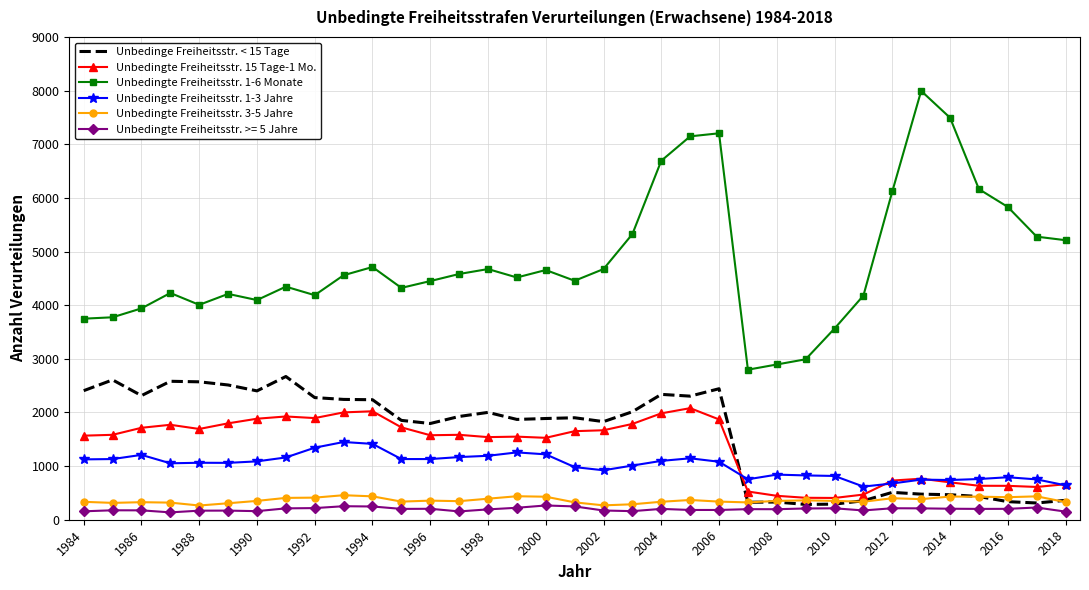

What is the difference between the maximum and second lowest values in the Unbedingte Freiheitsstr. 1-3 Jahre series?

808